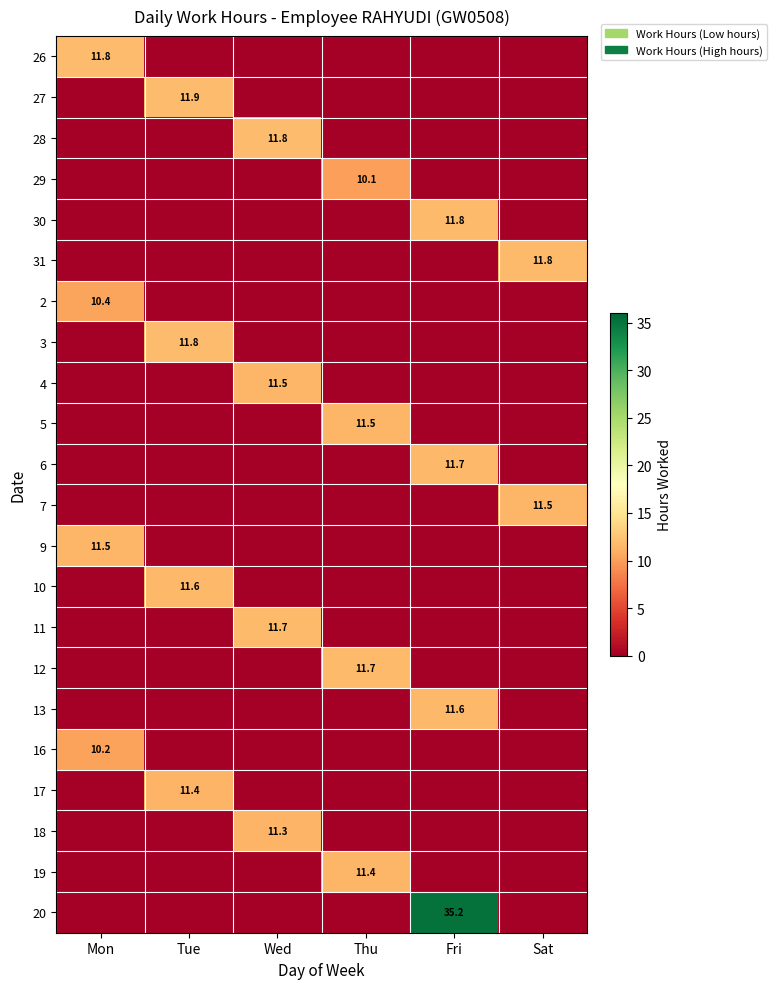

True or false: 16 has a value of 17.3 at Mon.

False